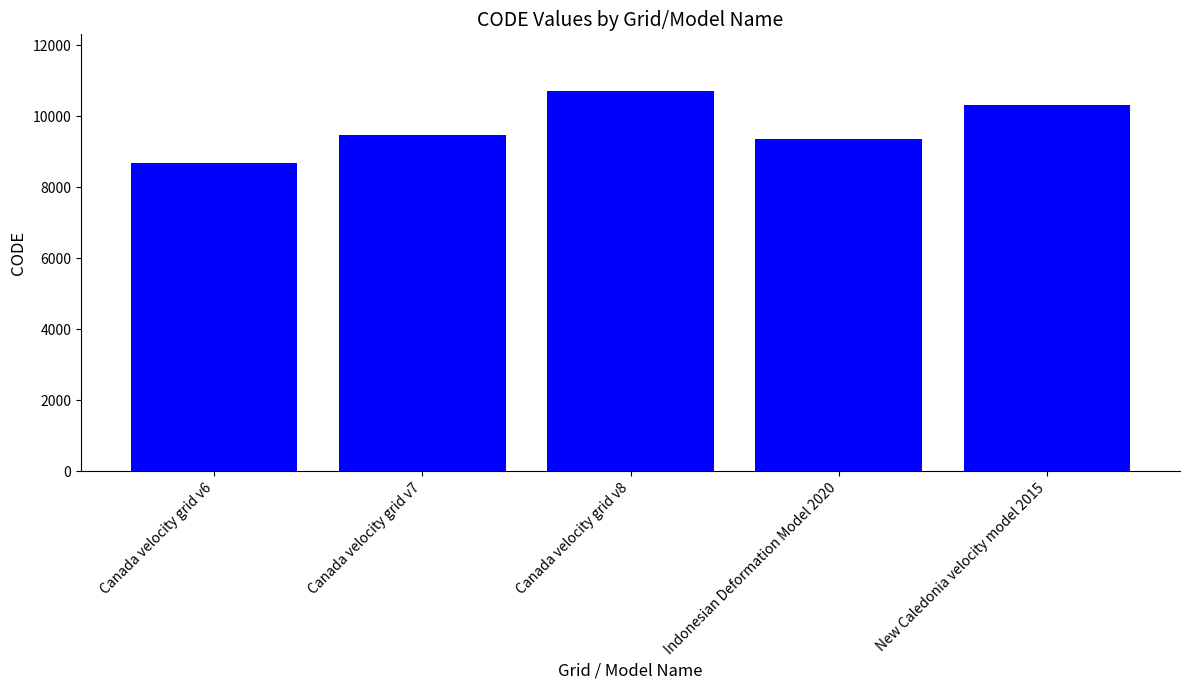

Is it true that the value at Canada velocity grid v7 is 13929?

False